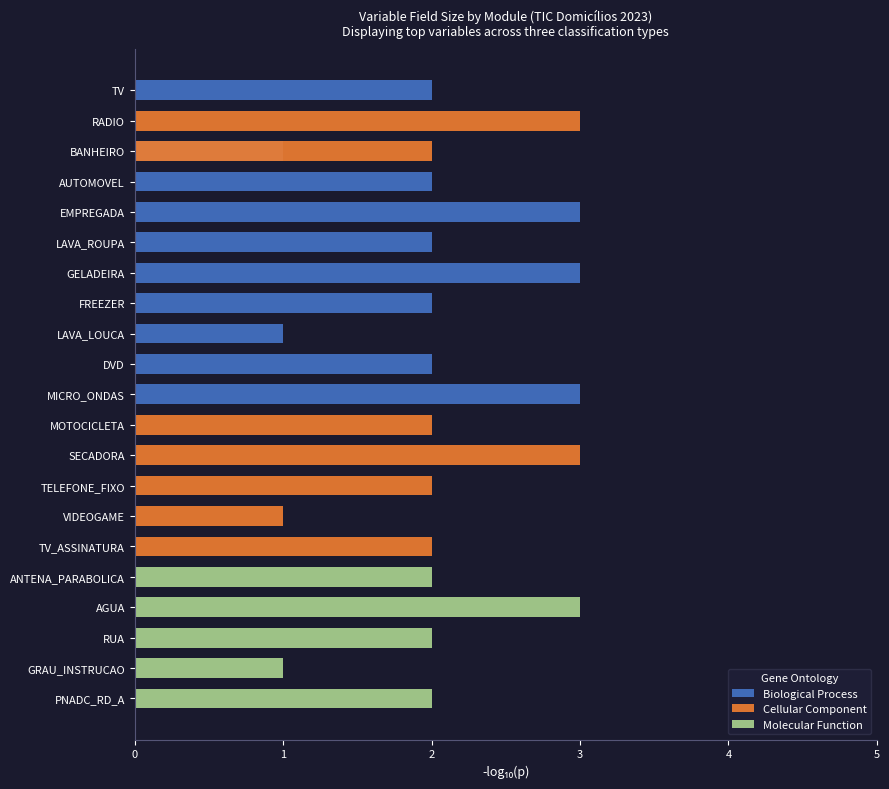

What is the value of the Molecular Function bar at the 17th from the left?

2